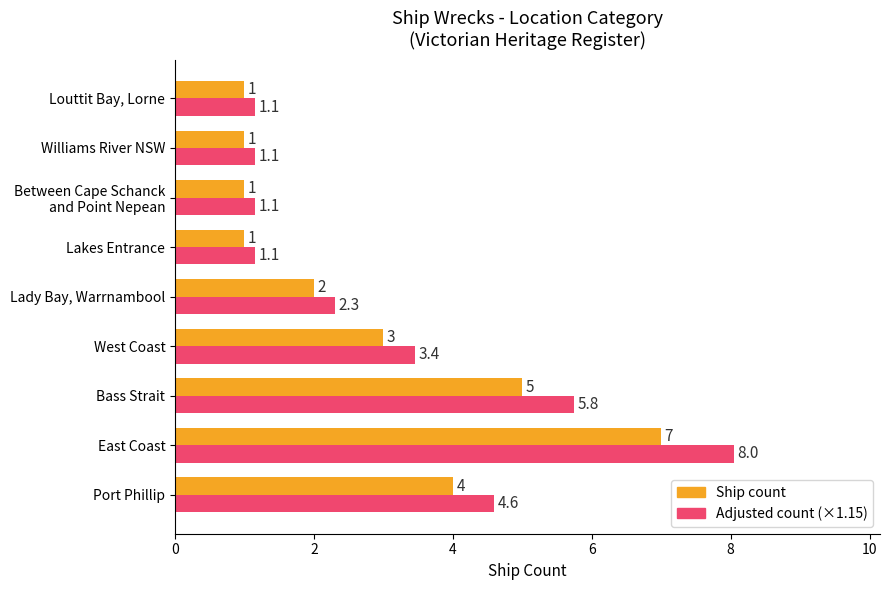

What is the smallest value displayed?

1.0